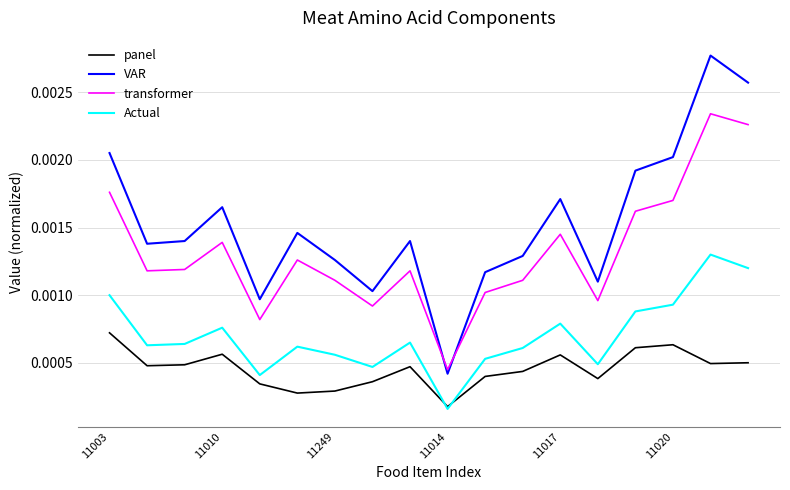

Which series ends up on top after the final intersection of VAR and transformer?

VAR